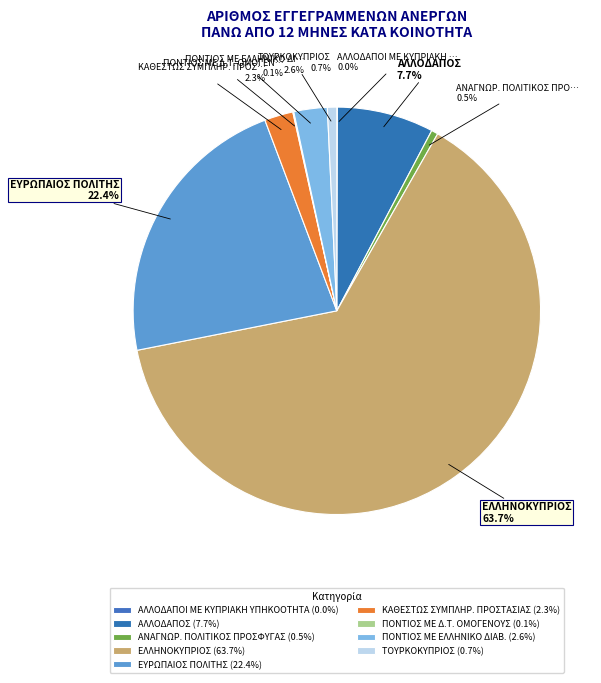

Rank the categories by value from lowest to highest.

ΑΛΛΟΔΑΠΟΙ ΜΕ ΚΥΠΡΙΑΚΗ ΥΠΗΚΟΟΤΗΤΑ, ΠΟΝΤΙΟΣ ΜΕ Δ.Τ. ΟΜΟΓΕΝΟΥΣ, ΑΝΑΓΝΩΡ. ΠΟΛΙΤΙΚΟΣ ΠΡΟΣΦΥΓΑΣ, ΤΟΥΡΚΟΚΥΠΡΙΟΣ, ΚΑΘΕΣΤΩΣ ΣΥΜΠΛΗΡ. ΠΡΟΣΤΑΣΙΑΣ, ΠΟΝΤΙΟΣ ΜΕ ΕΛΛΗΝΙΚΟ ΔΙΑΒ., ΑΛΛΟΔΑΠΟΣ, ΕΥΡΩΠΑΙΟΣ ΠΟΛΙΤΗΣ, ΕΛΛΗΝΟΚΥΠΡΙΟΣ